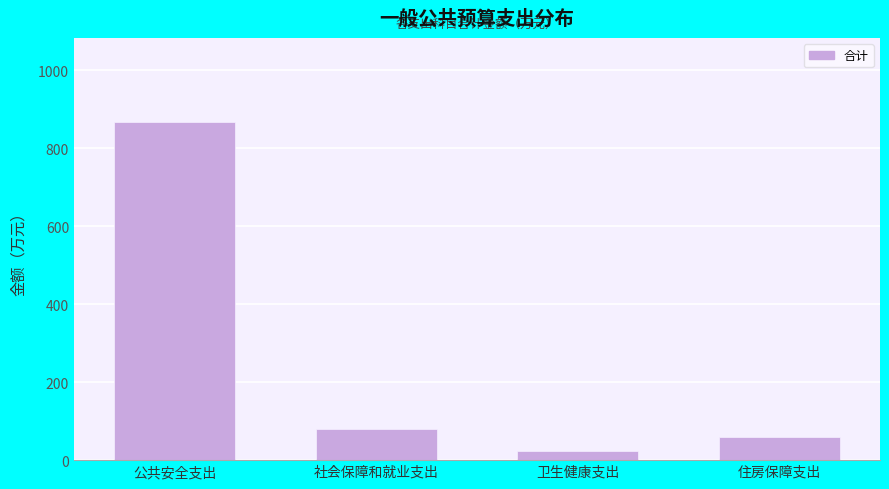

Reading left to right, extract all data points from this chart.

866.3	80.1	24.2	59.4